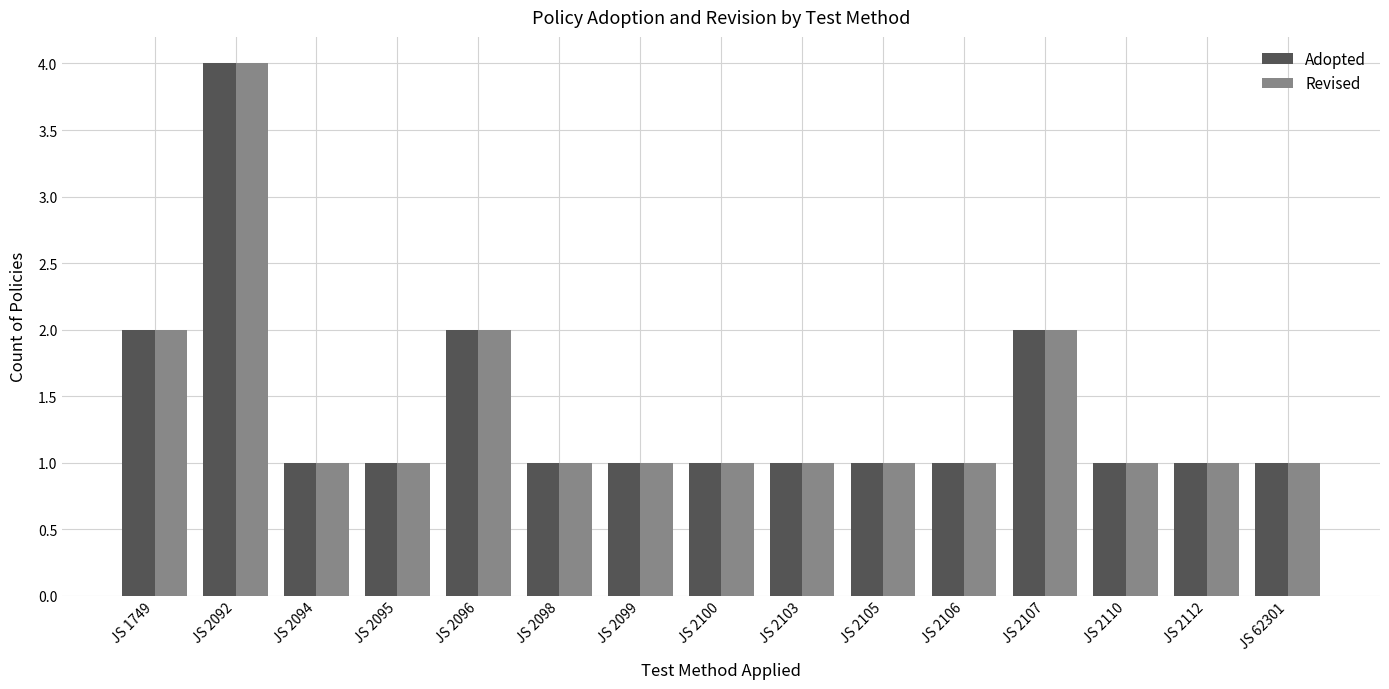

What is the maximum value for Revised?

4